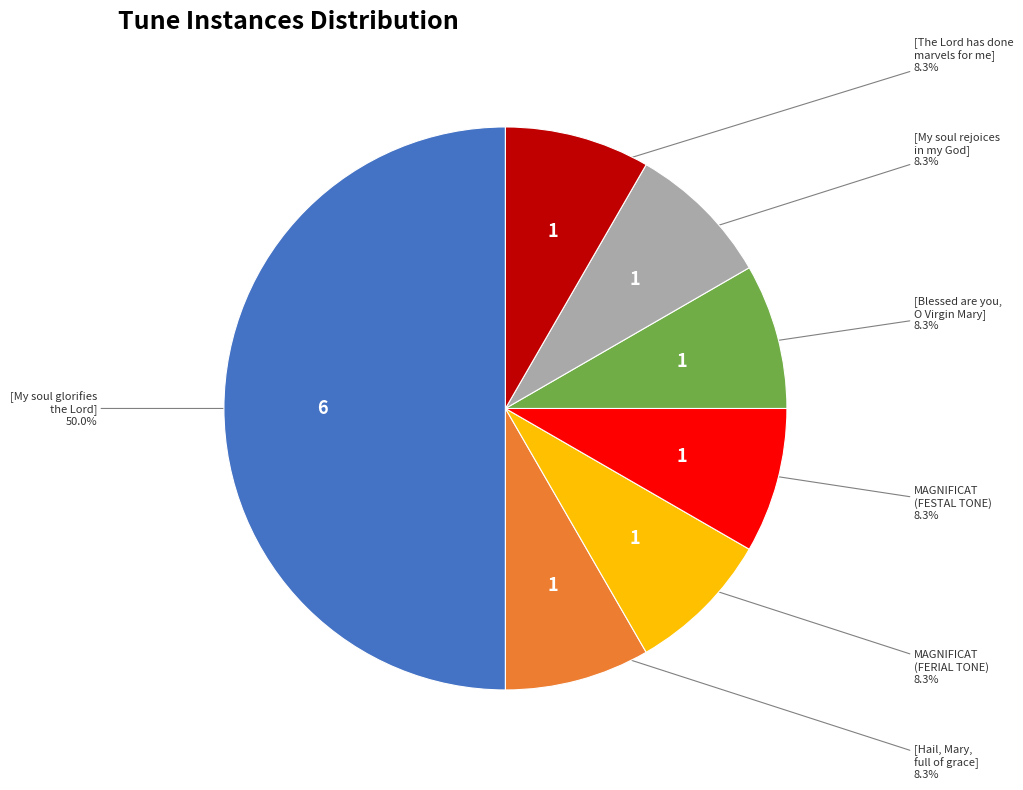

Does [Hail, Mary, full of grace] represent more than half of the total?

No